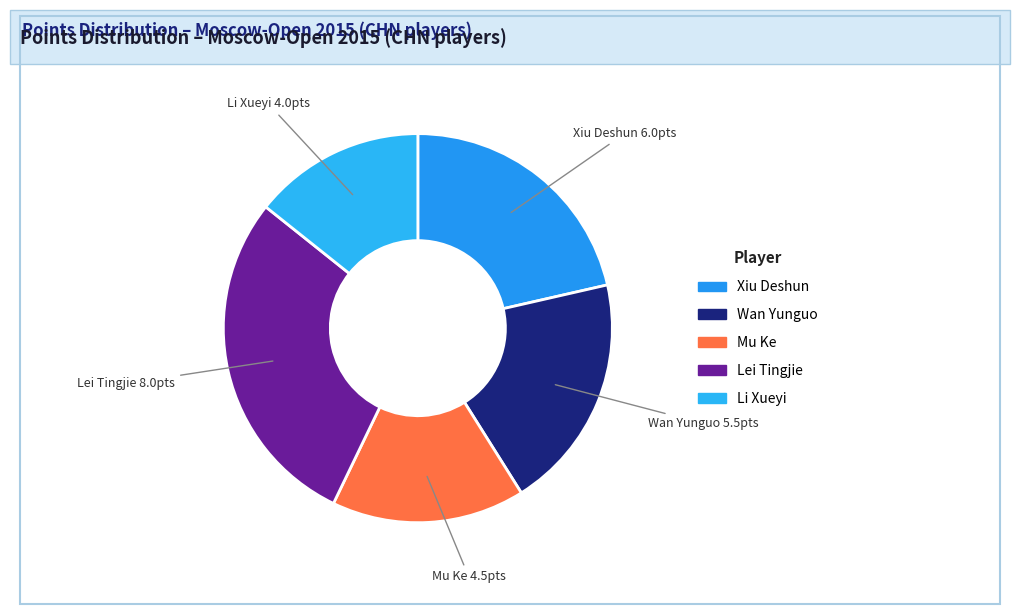

Is it true that Lei Tingjie is 14% of the pie?

False